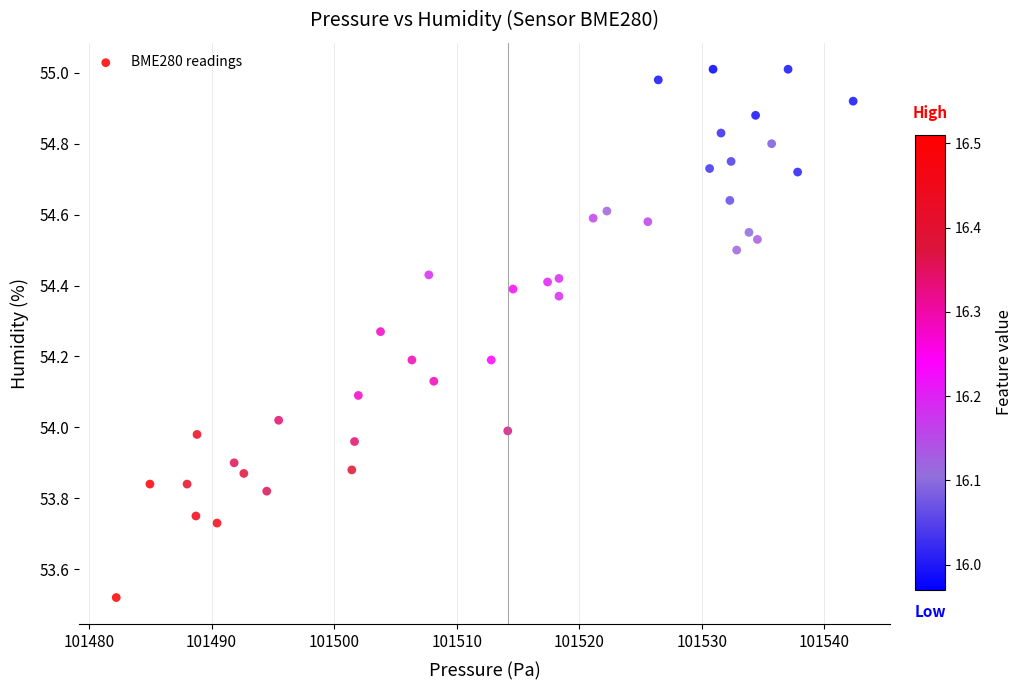

What is the range of X values (max minus min)?

60.1